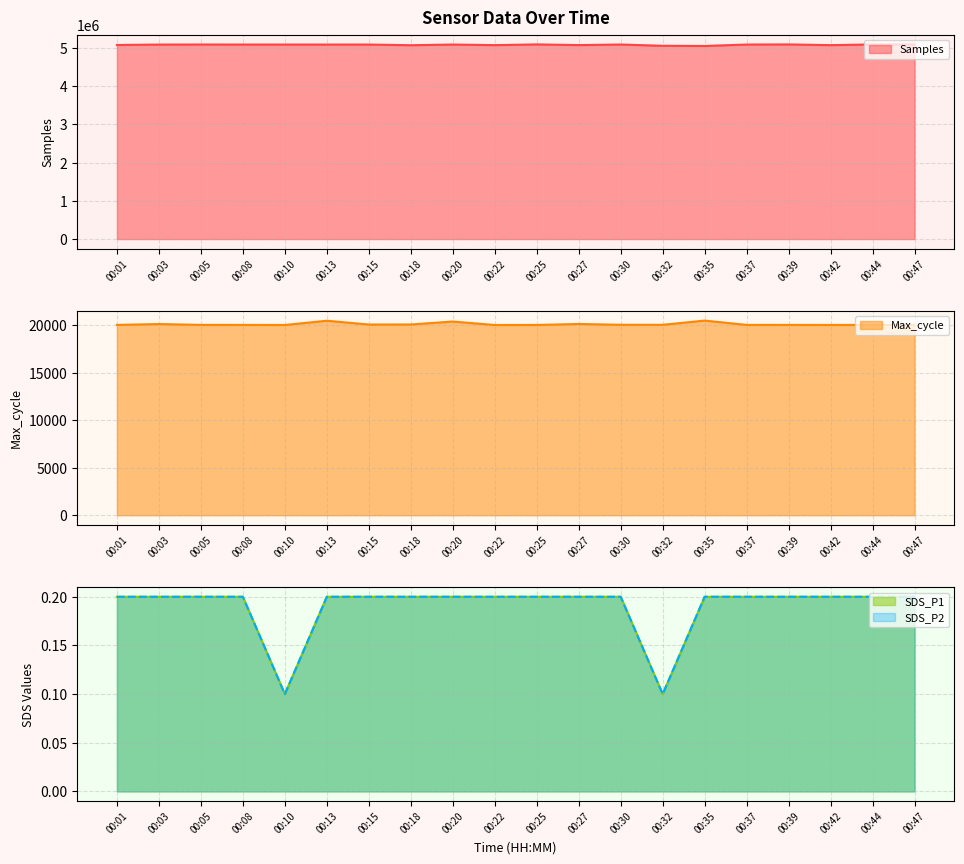

Which has a higher value, 00:13 or 00:22?

00:13